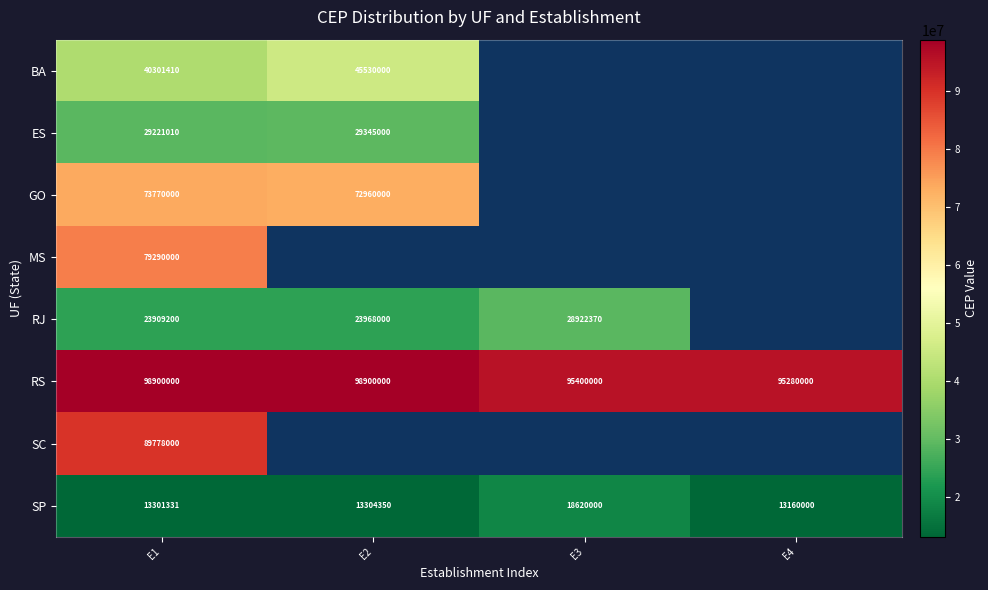

What is the difference between the RS values at E2 and E4?

3620000